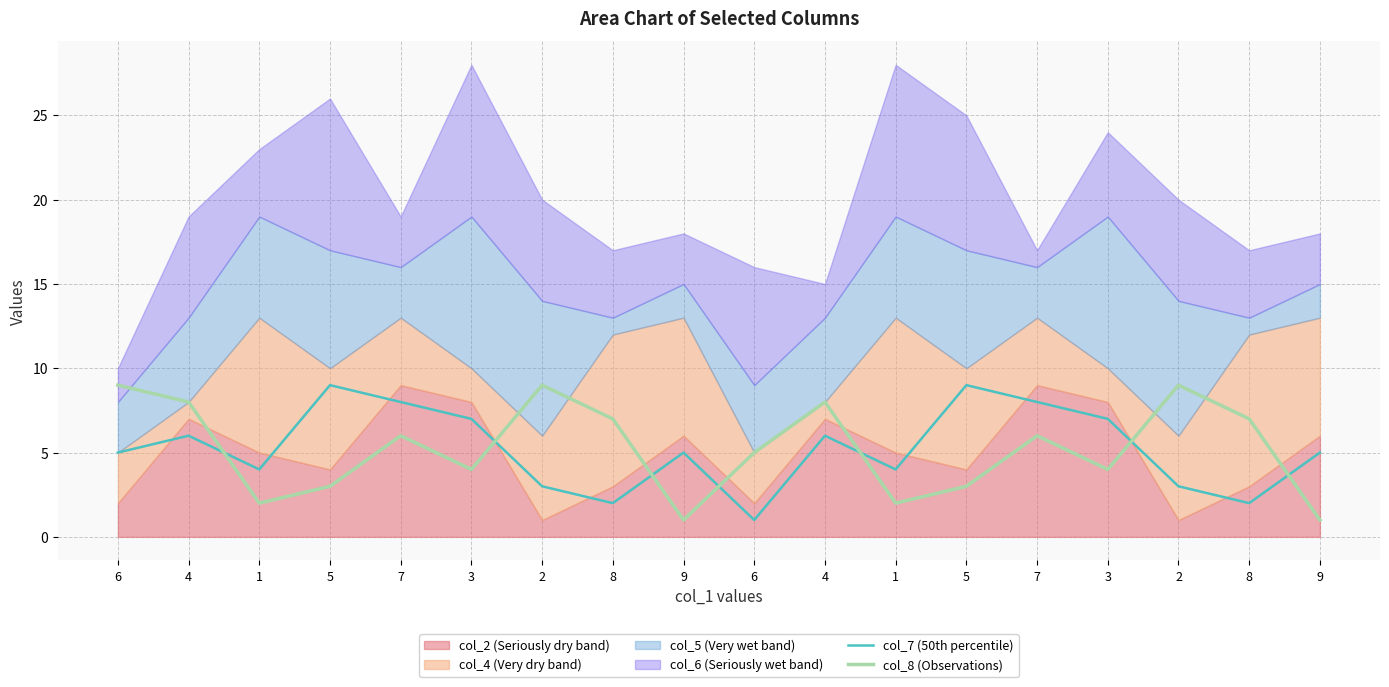

How many data points in col_7 (50th percentile) are less than 5?

7